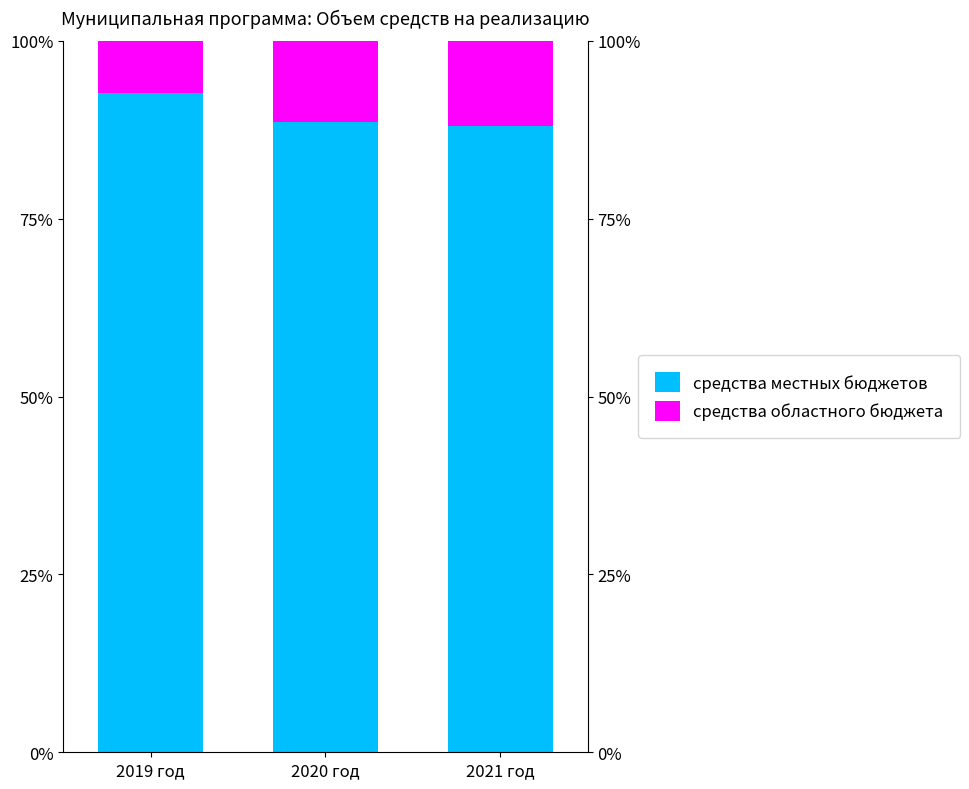

What is the label of the 2nd bar from the left?

2020 год